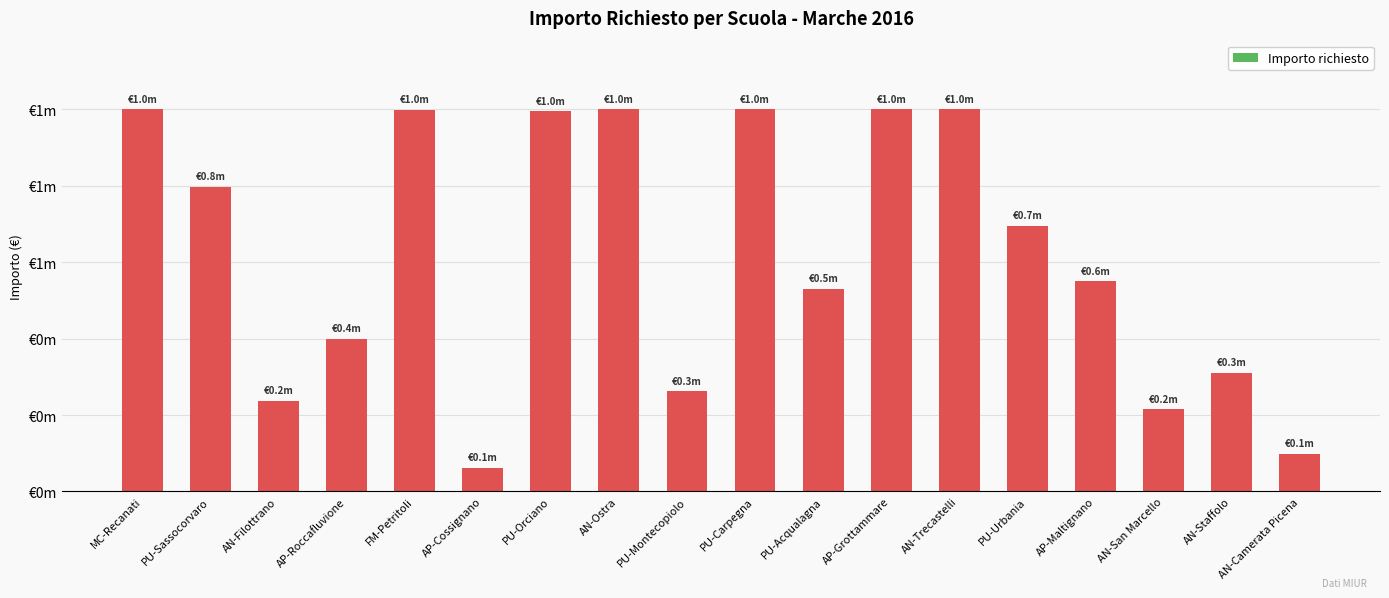

Are the bars horizontal?

No